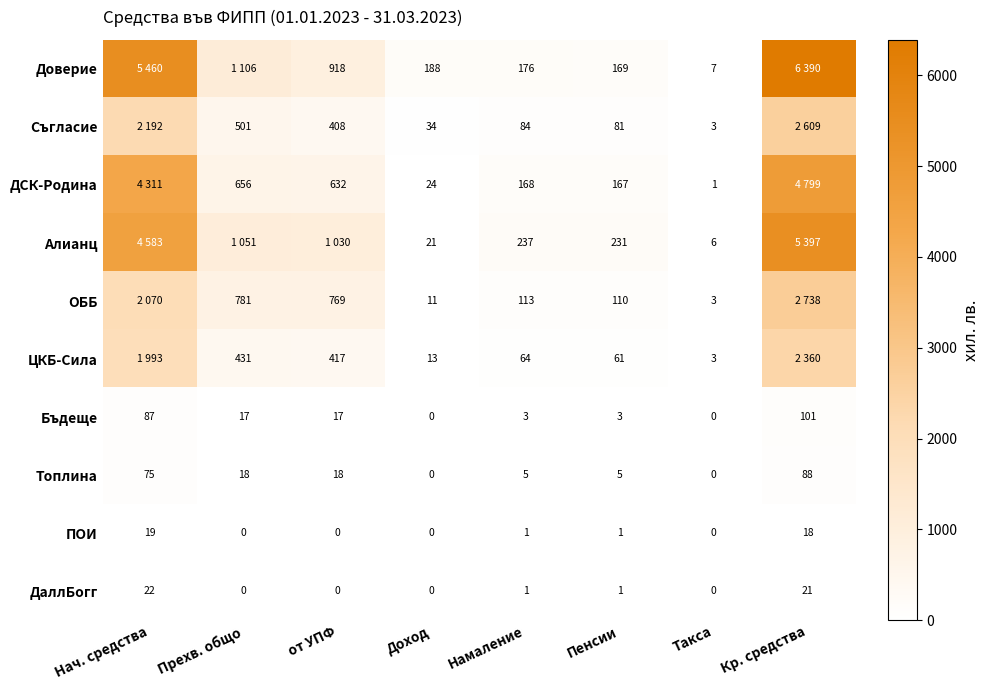

What is the difference between the highest and lowest values at Кр. средства?

6372